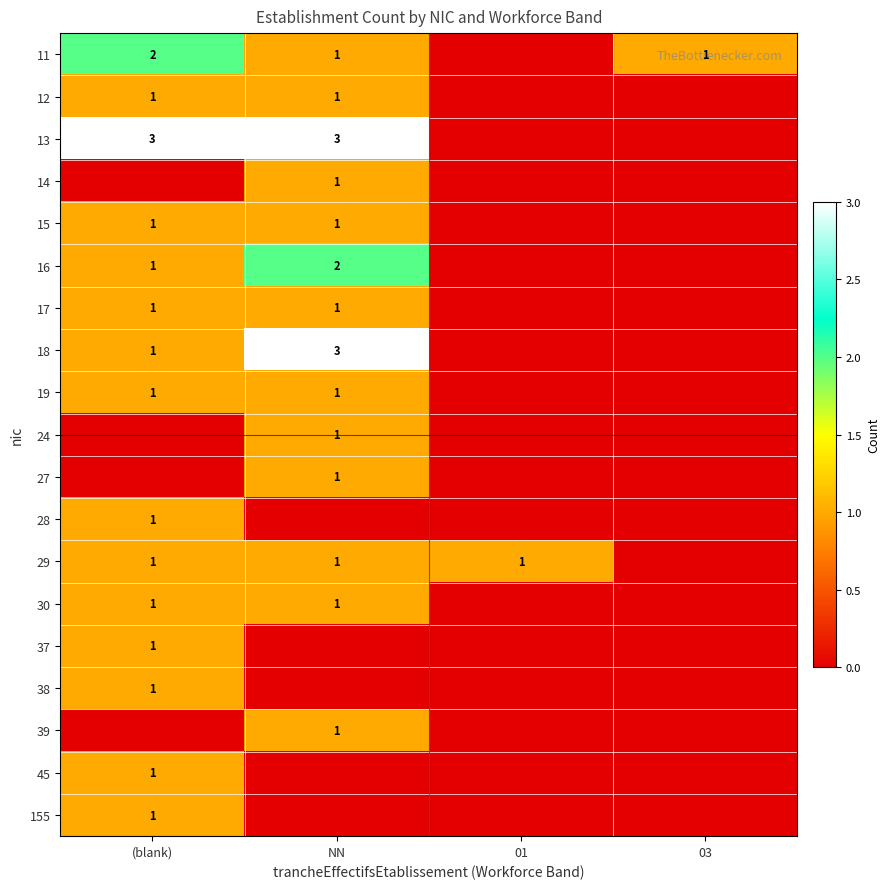

At which category is the sum across all series the highest?

NN